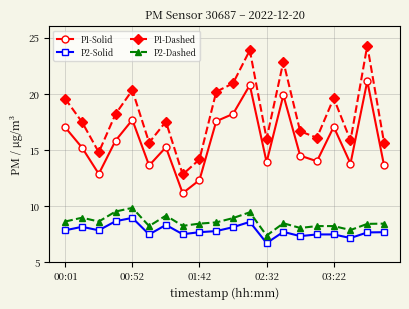

What is the value of the P2-Solid point at the 17th from the left?

7.5